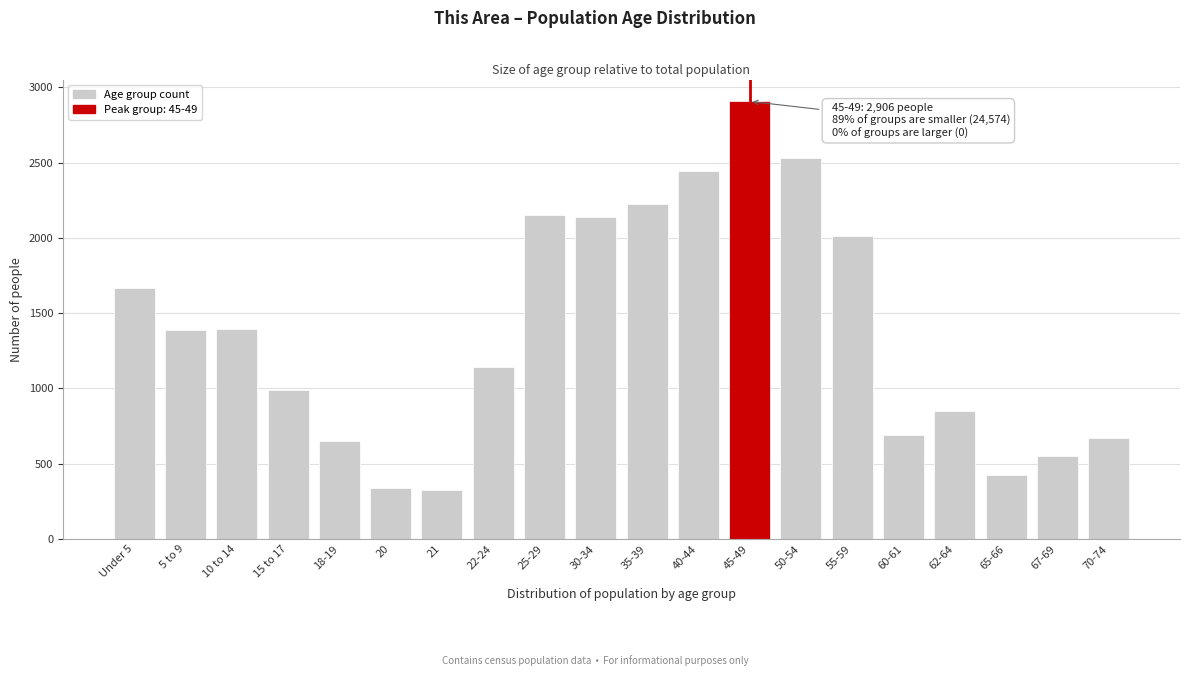

The chart shows a value of 548 at 67-69. True or false?

True